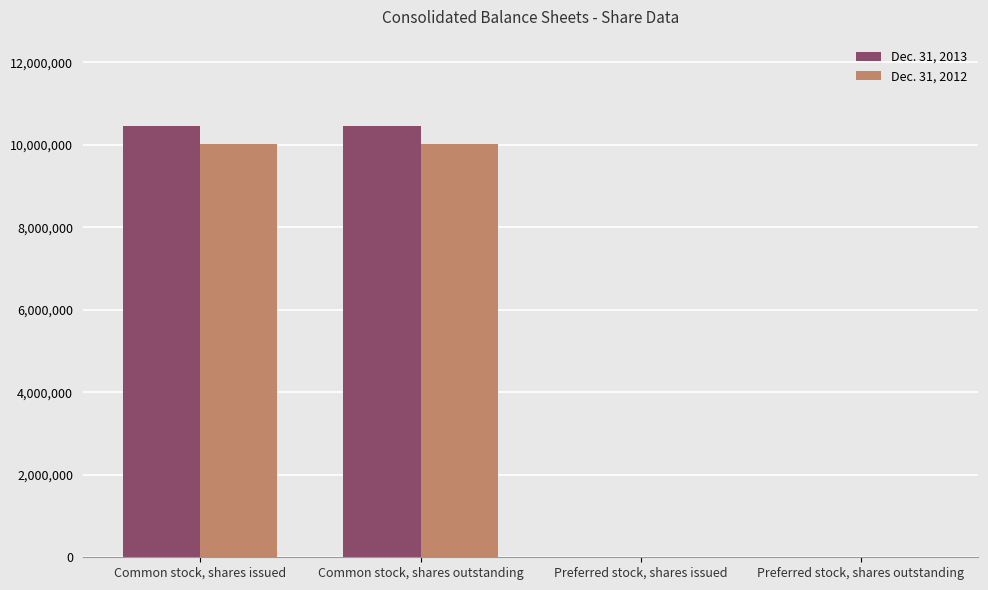

True or false: Dec. 31, 2012 has a value of -3074793 at Preferred stock, shares outstanding.

False